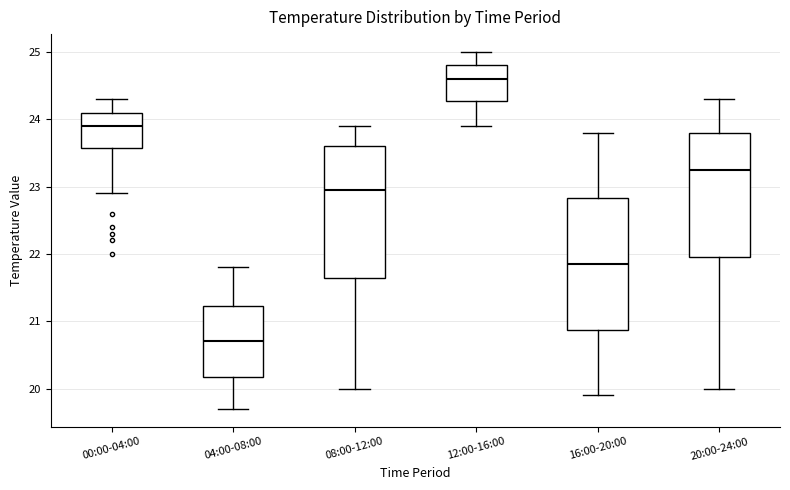

Which box has the lowest median line?

04:00-08:00